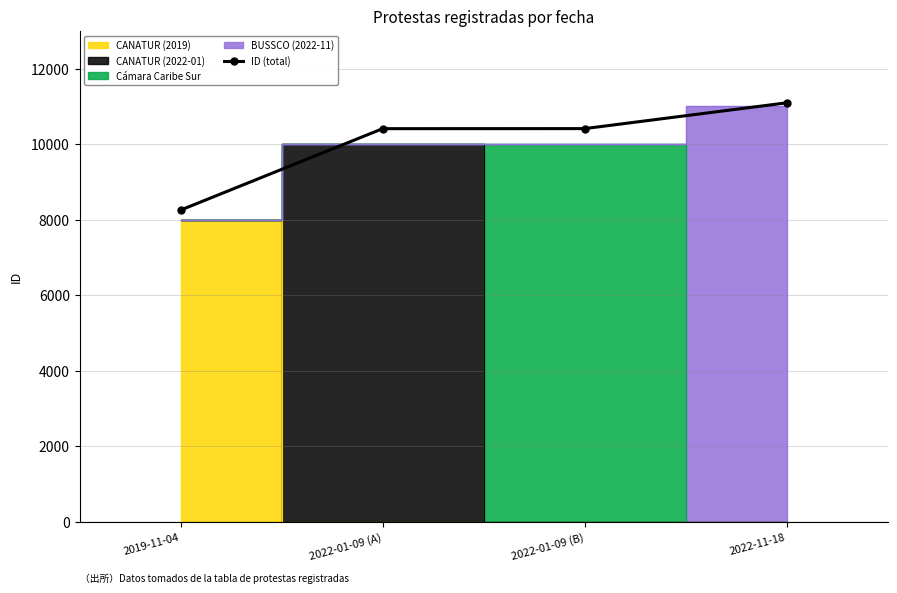

How many categories are shown in the chart?

4